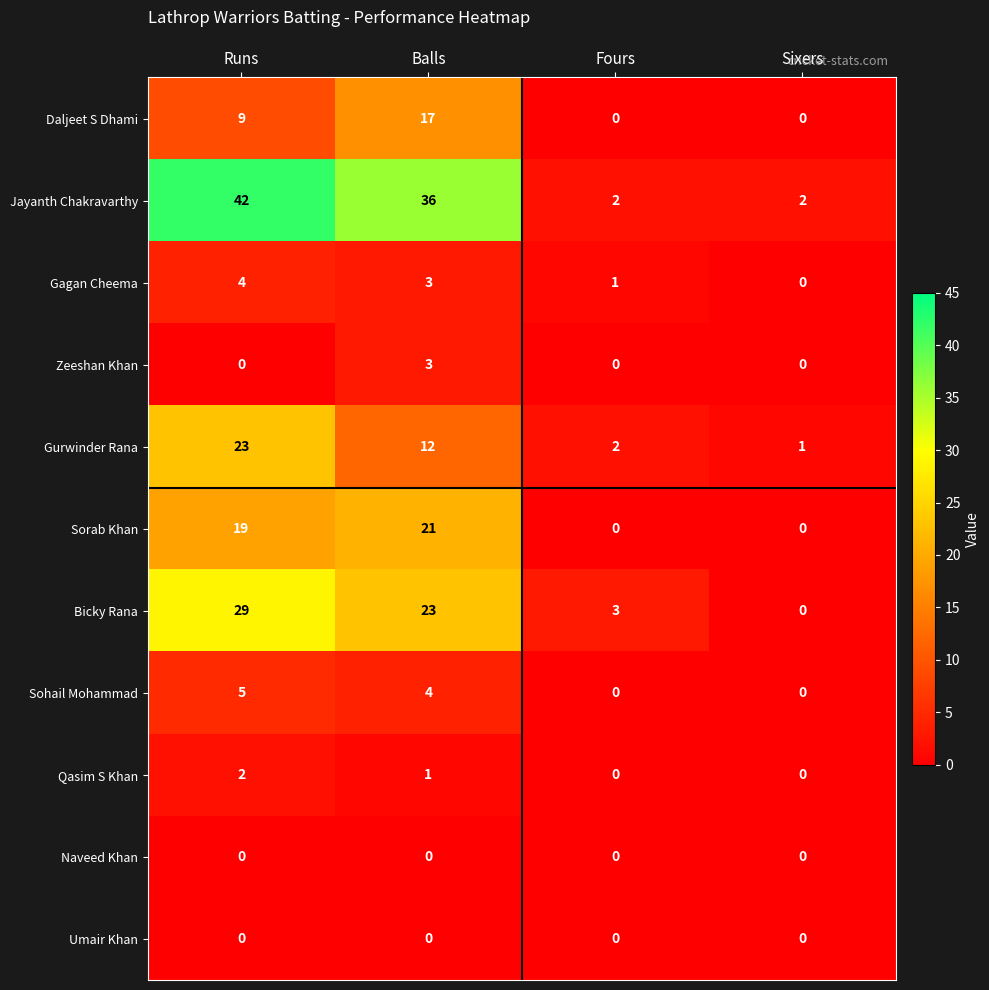

Is the value of Daljeet S Dhami at Balls greater than the value of Sorab Khan at Sixers?

Yes